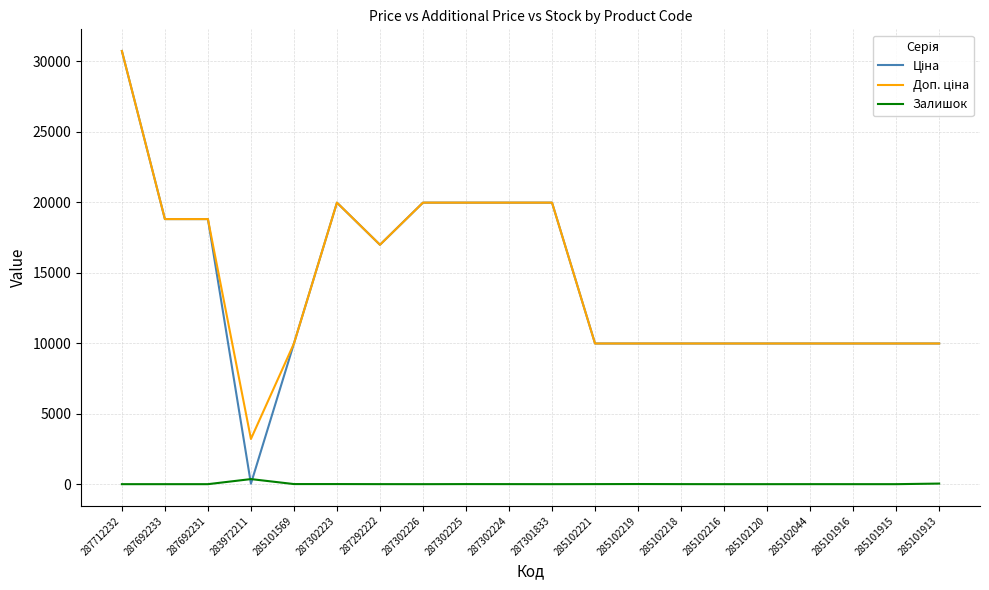

What is the total value across all series at 285102120?

19950.0